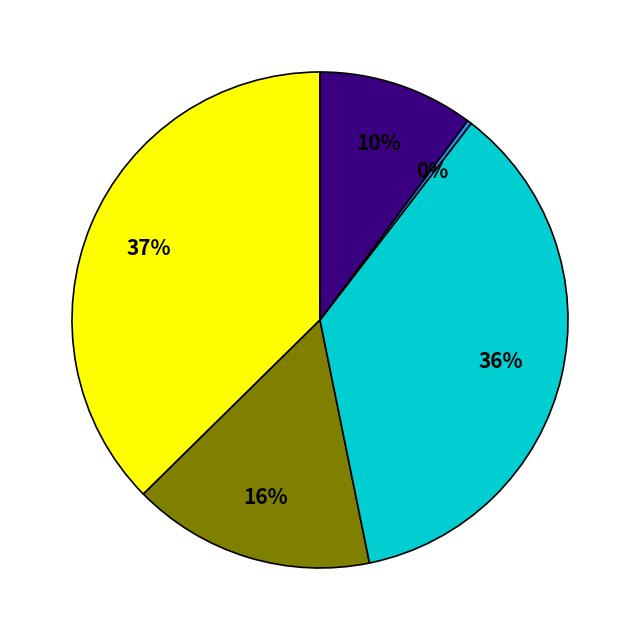

To the nearest percent, what is the difference between the largest and smallest slice percentages?

37%